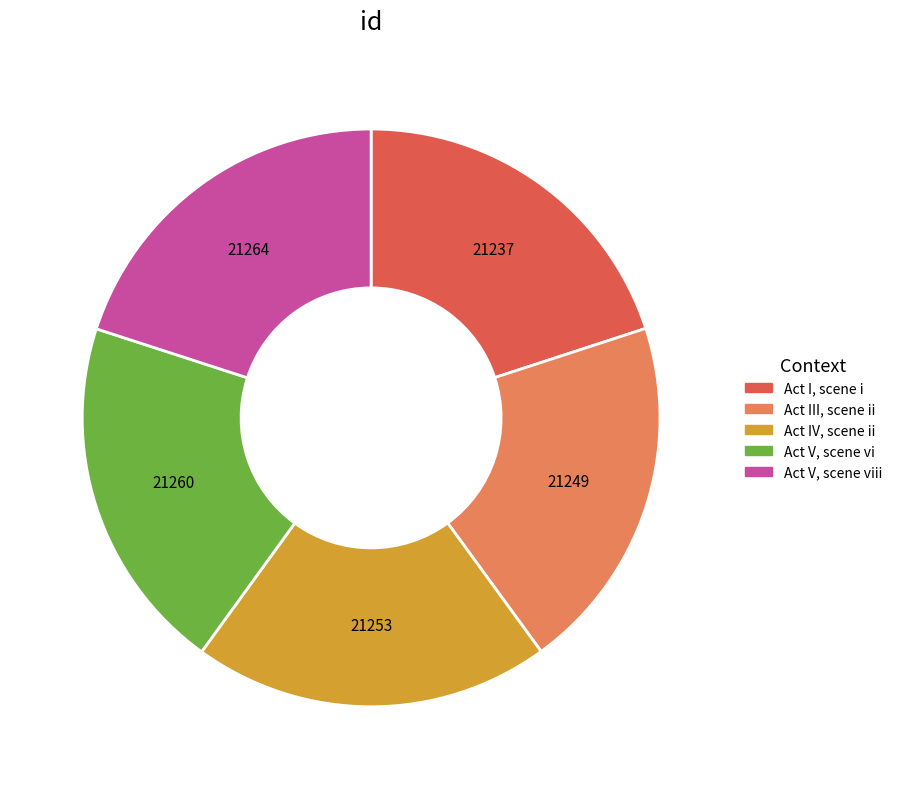

Does any single category account for the majority?

No